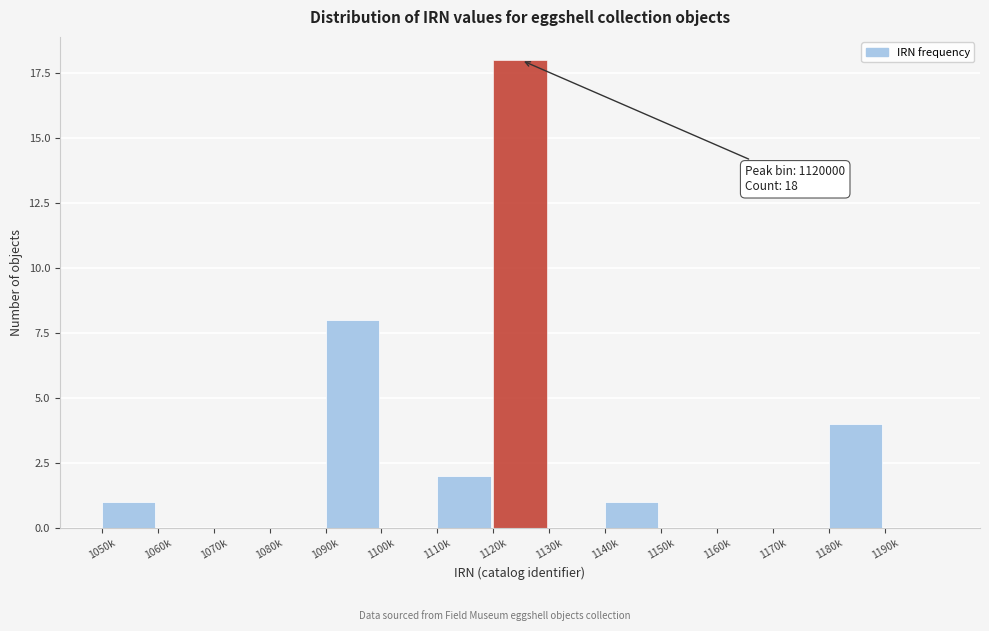

Reading right to left, extract all data points from this chart.

1190k=0	1180k=4	1170k=0	1160k=0	1150k=0	1140k=1	1130k=0	1120k=18	1110k=2	1100k=0	1090k=8	1080k=0	1070k=0	1060k=0	1050k=1